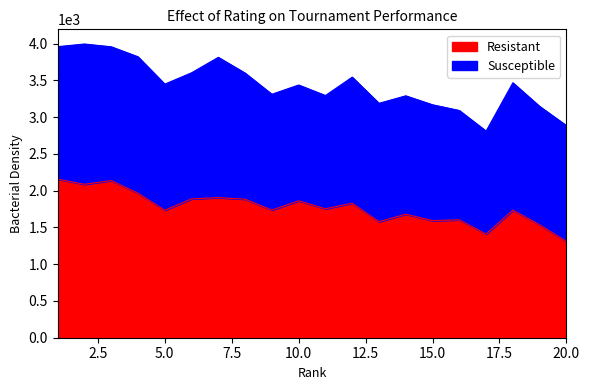

List the labels in order of value, largest first.

1, 3, 2, 4, 7, 6, 8, 10, 12, 11, 9, 18, 5, 14, 16, 15, 13, 19, 17, 20